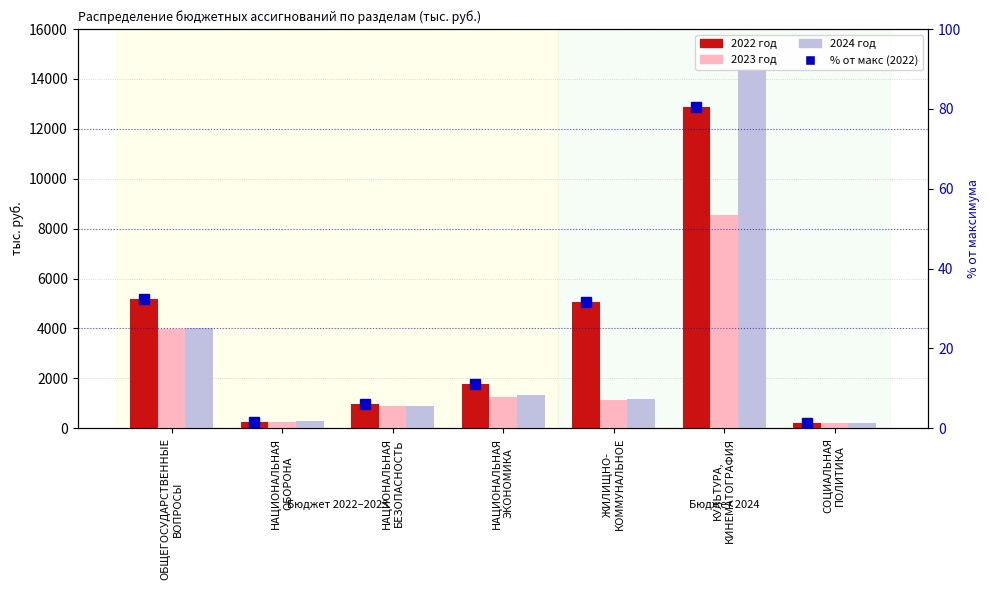

Does the chart contain stacked bars?

No